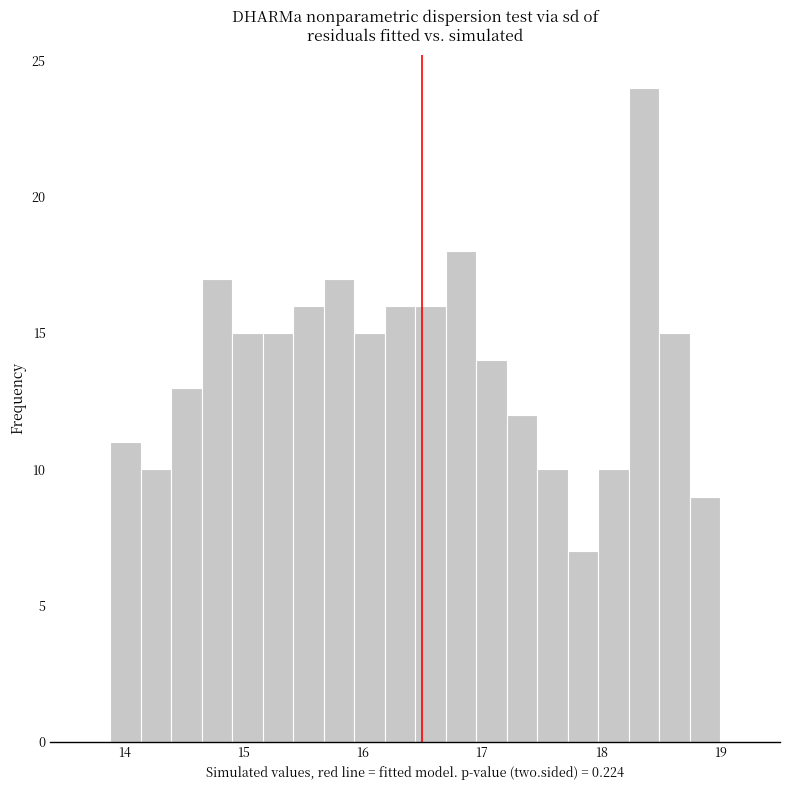

Around what value on the x-axis is the tallest bar? Give the approximate position of its centre, as read against the axis.

18.4